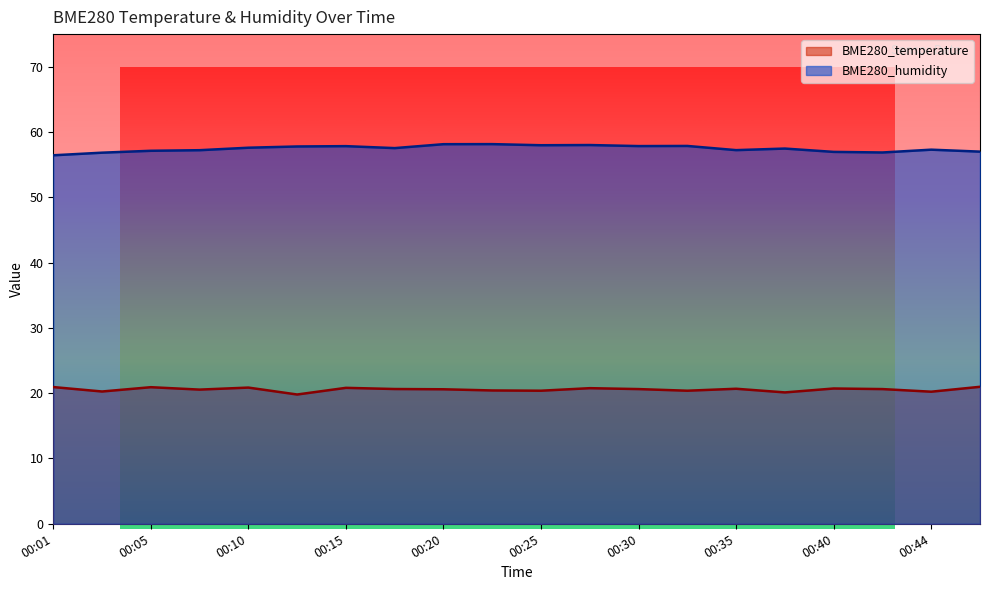

Reading right to left, extract all data points from this chart.

BME280_temperature: 00:47=21.0	00:44=20.2	00:42=20.6	00:40=20.7	00:37=20.1	00:35=20.7	00:32=20.4	00:30=20.6	00:27=20.8	00:25=20.4	00:23=20.4	00:20=20.6	00:18=20.6	00:15=20.8	00:13=19.8	00:10=20.9	00:08=20.6	00:05=20.9	00:03=20.3	00:01=20.9
BME280_humidity: 00:47=57.0	00:44=57.3	00:42=56.9	00:40=57.0	00:37=57.5	00:35=57.2	00:32=57.9	00:30=57.9	00:27=58.0	00:25=58.0	00:23=58.1	00:20=58.1	00:18=57.5	00:15=57.8	00:13=57.8	00:10=57.6	00:08=57.2	00:05=57.1	00:03=56.8	00:01=56.4